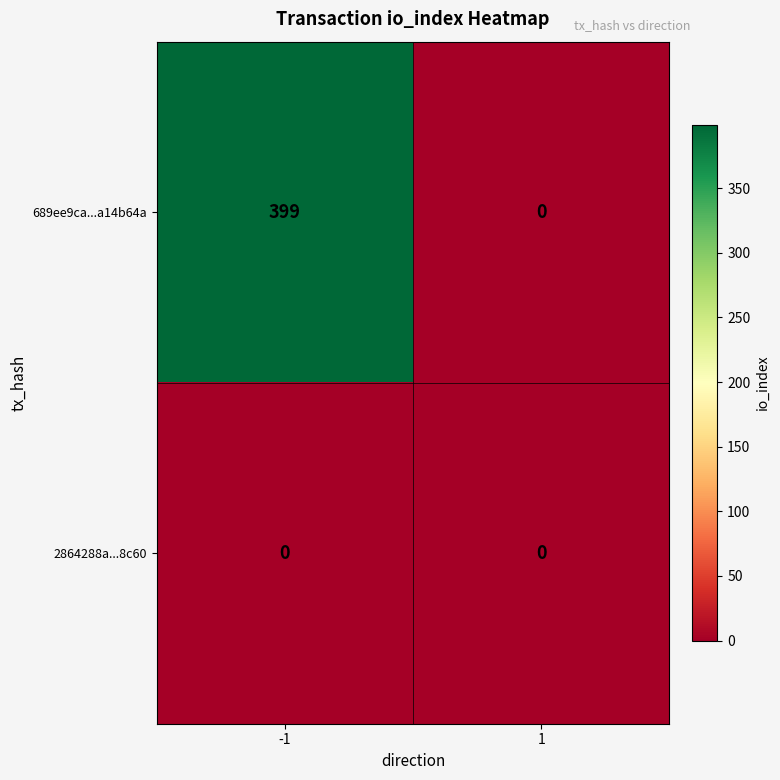

What is the highest value of the 689ee9ca...a14b64a series?

399